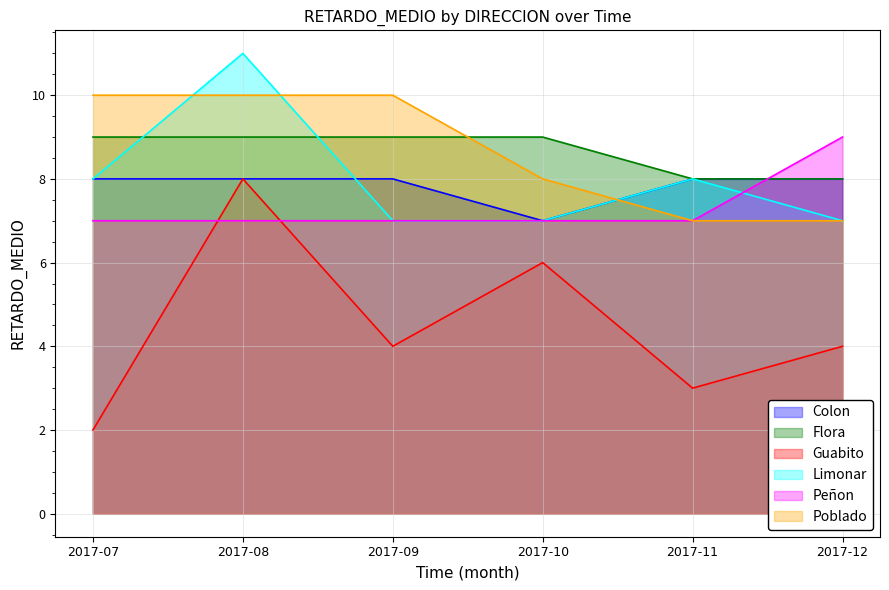

What is the smallest value displayed?

2